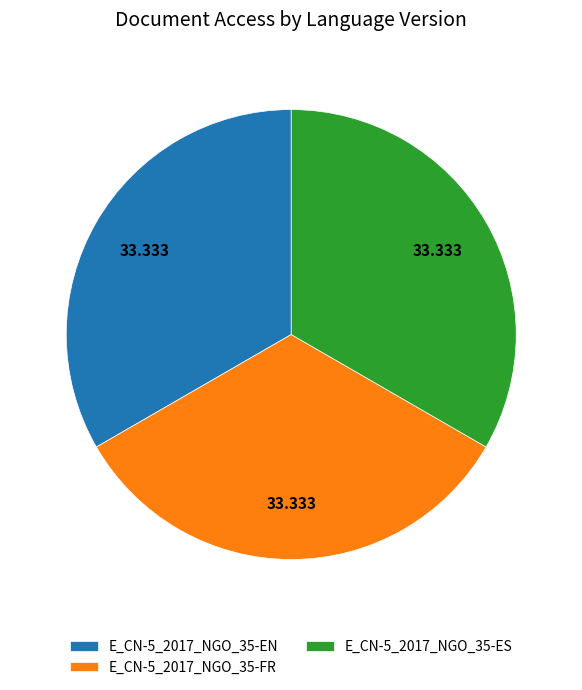

Is there a majority slice in this chart?

No